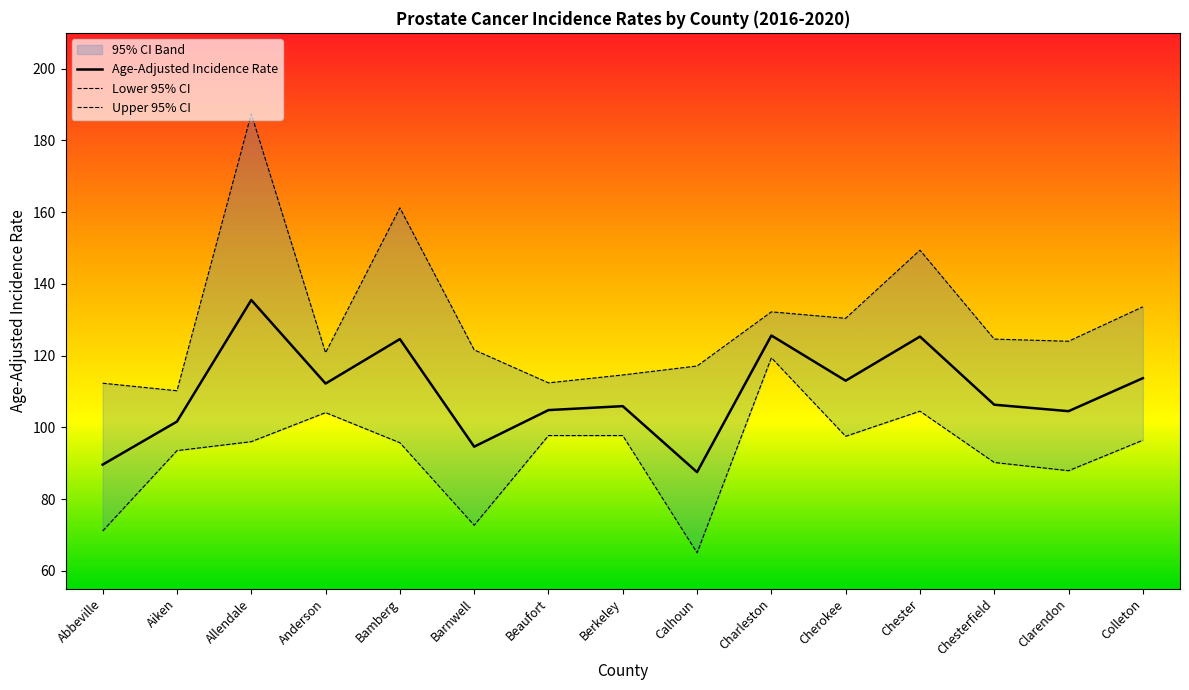

Reading left to right, extract all data points from this chart.

Age-Adjusted Incidence Rate: 89.6	101.6	135.5	112.2	124.6	94.6	104.8	105.9	87.5	125.6	113.0	125.3	106.3	104.5	113.7
Lower 95% CI: 71.1	93.5	96.0	104.1	95.7	72.7	97.7	97.7	65.0	119.4	97.5	104.5	90.2	87.9	96.4
Upper 95% CI: 112.3	110.2	187.4	120.8	161.2	121.6	112.4	114.6	117.1	132.2	130.4	149.4	124.6	124.0	133.6